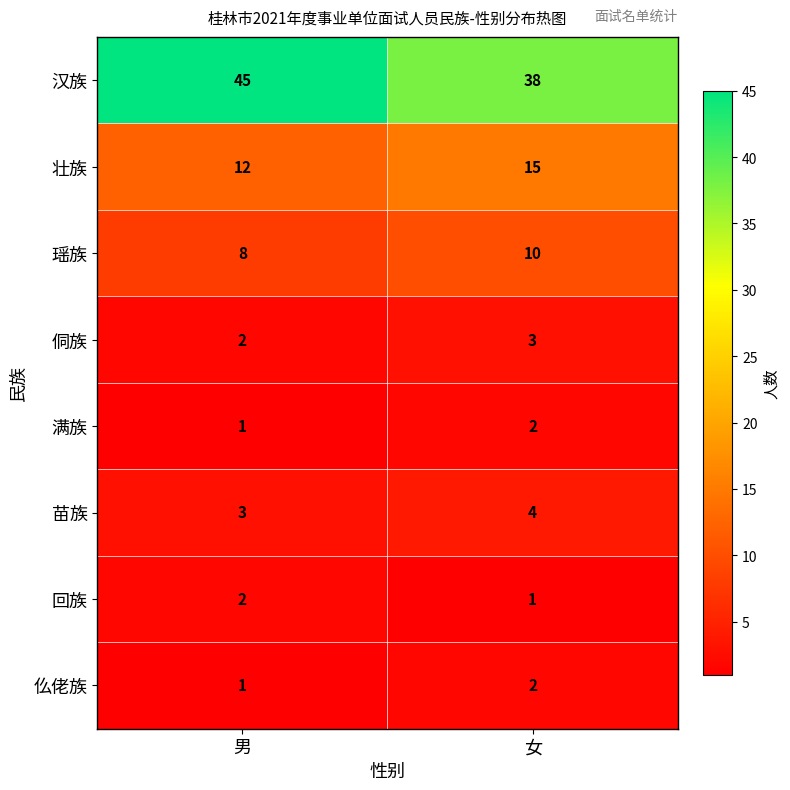

What is the difference between the 汉族 values at 女 and 男?

7